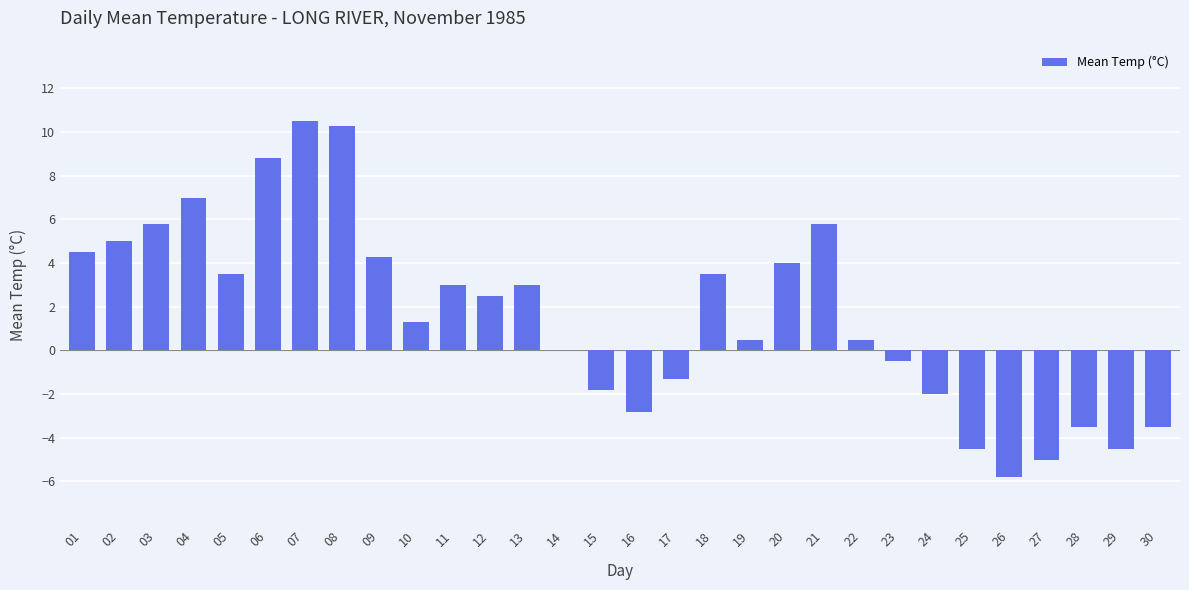

Reading left to right, list all the values displayed in this chart.

01=4.5	02=5.0	03=5.8	04=7.0	05=3.5	06=8.8	07=10.5	08=10.3	09=4.3	10=1.3	11=3.0	12=2.5	13=3.0	14=0.0	15=-1.8	16=-2.8	17=-1.3	18=3.5	19=0.5	20=4.0	21=5.8	22=0.5	23=-0.5	24=-2.0	25=-4.5	26=-5.8	27=-5.0	28=-3.5	29=-4.5	30=-3.5